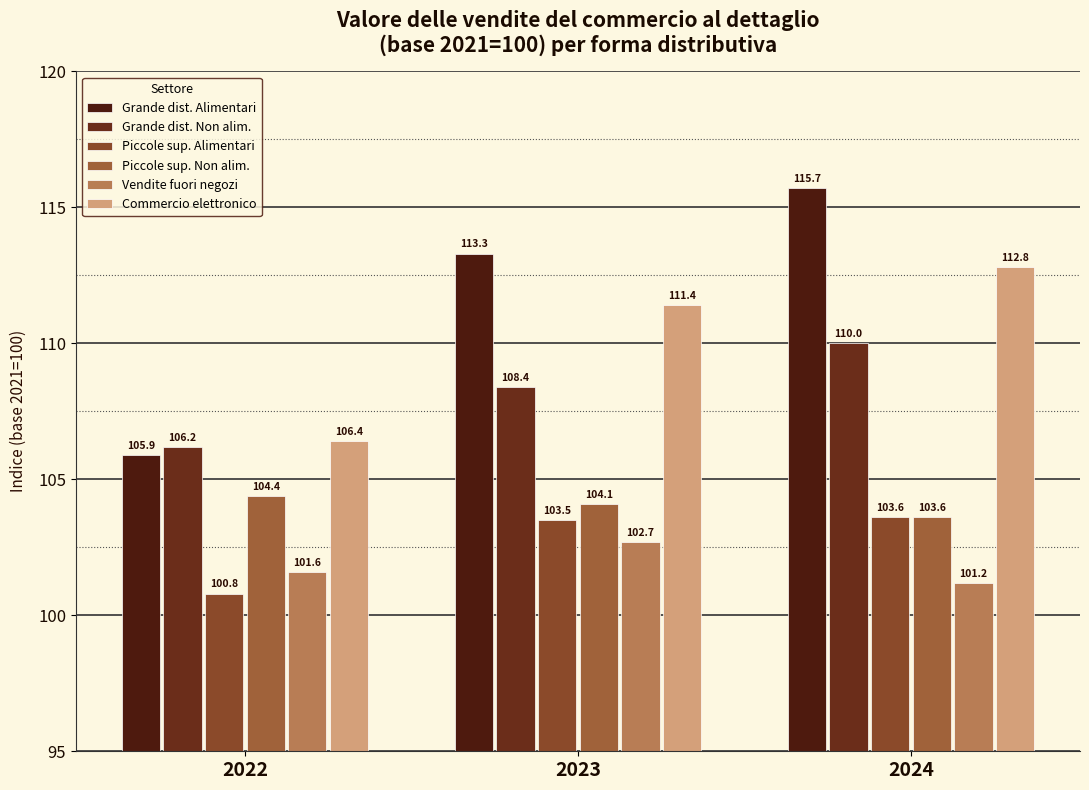

At which label does Piccole sup. Alimentari first exceed 103?

2023